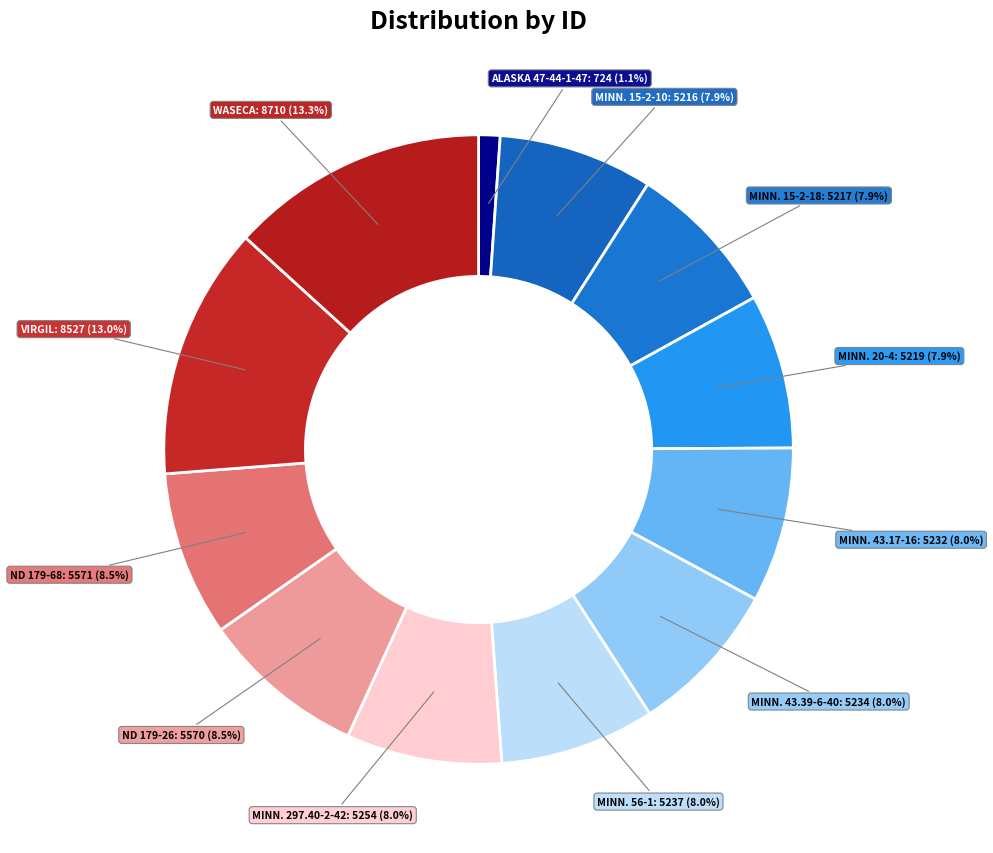

Rank the categories by value from lowest to highest.

ALASKA 47-44-1-47, MINN. 15-2-10, MINN. 15-2-18, MINN. 20-4, MINN. 43.17-16, MINN. 43.39-6-40, MINN. 56-1, MINN. 297.40-2-42, ND 179-26, ND 179-68, VIRGIL, WASECA